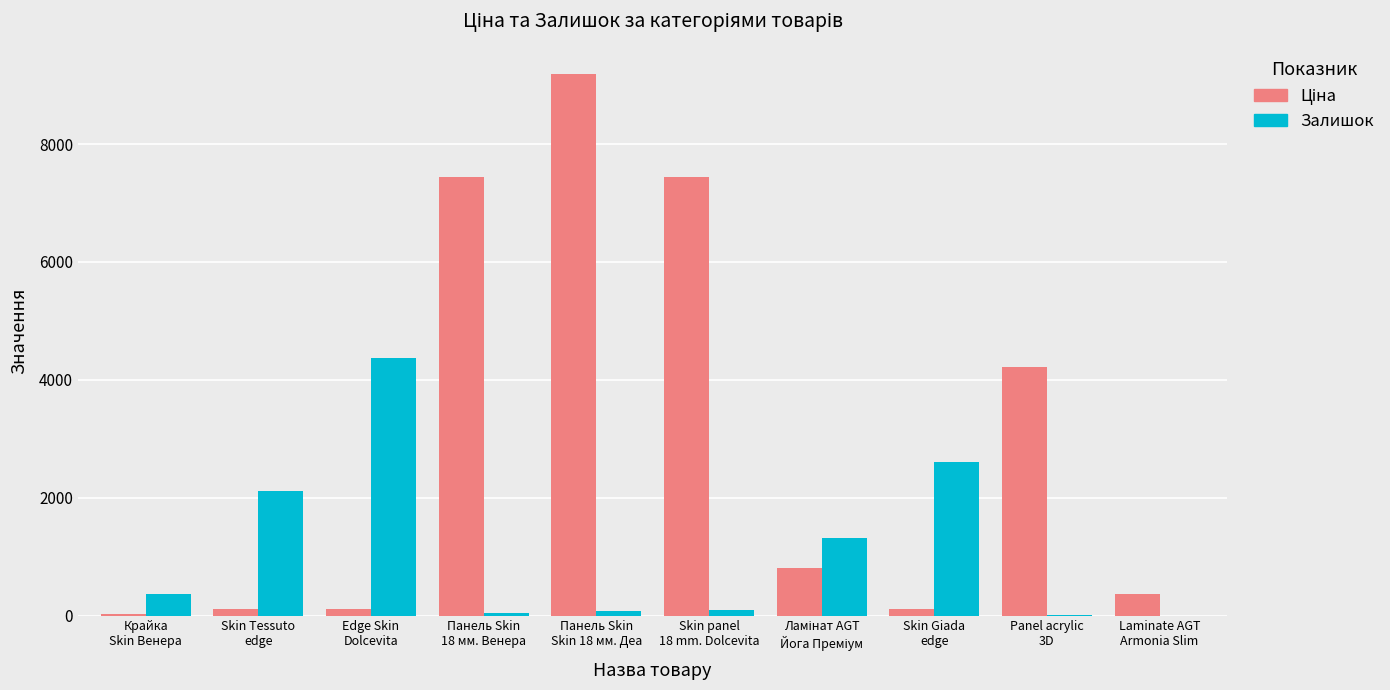

What is the highest value of the Залишок series?

4362.0